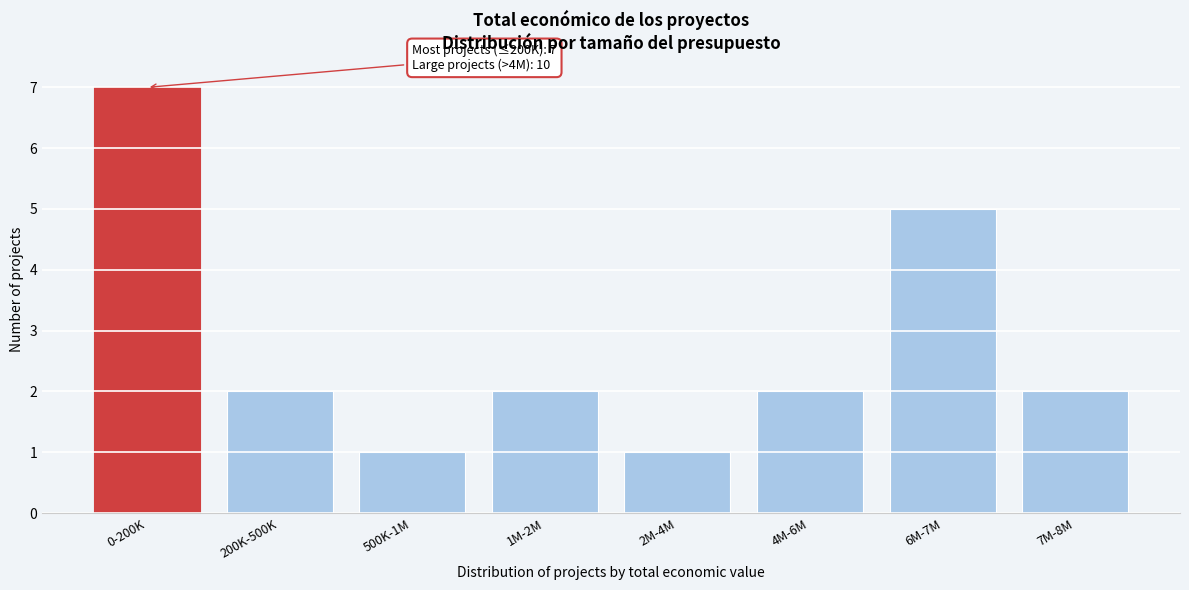

Reading left to right, what are all the values shown in this chart?

0-200K=7	200K-500K=2	500K-1M=1	1M-2M=2	2M-4M=1	4M-6M=2	6M-7M=5	7M-8M=2